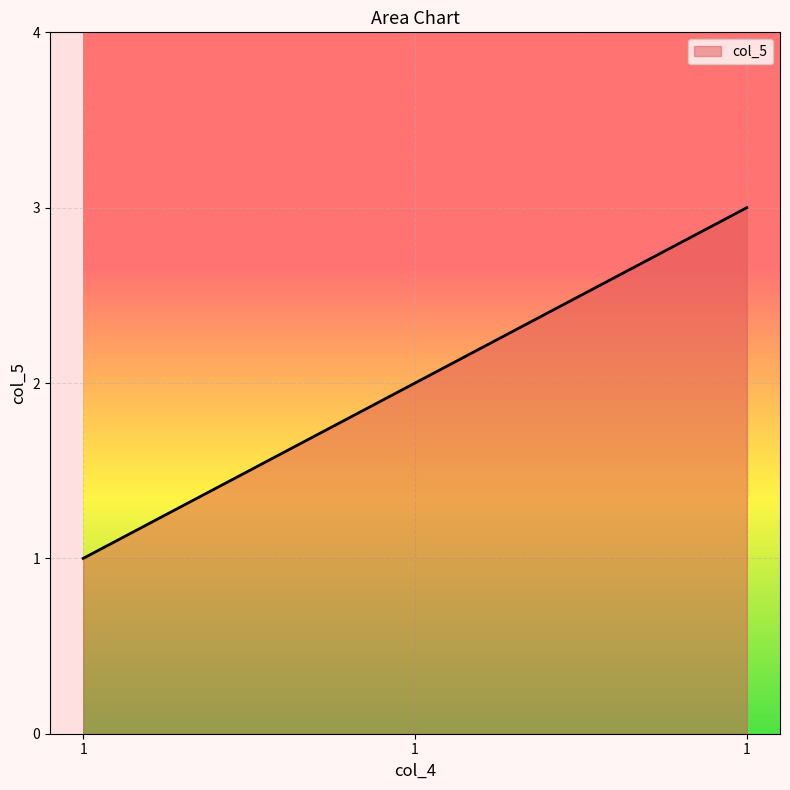

What is the ratio of the value at 1 to the value at 1?

0.7